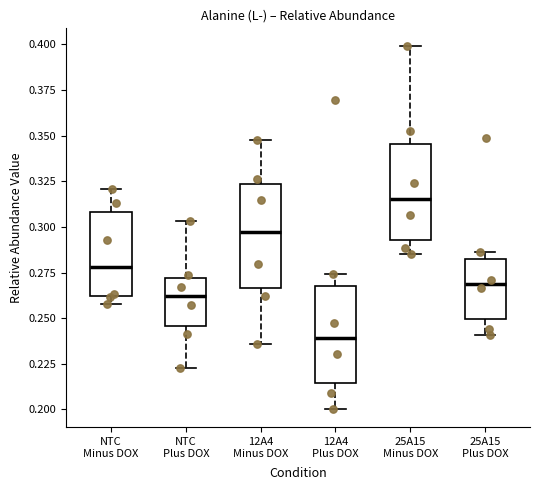

Where does the upper whisker of the box for NTC Plus DOX end on the y-axis? The values are not printed on the chart, so give them approximately, as read against the axis.

0.305